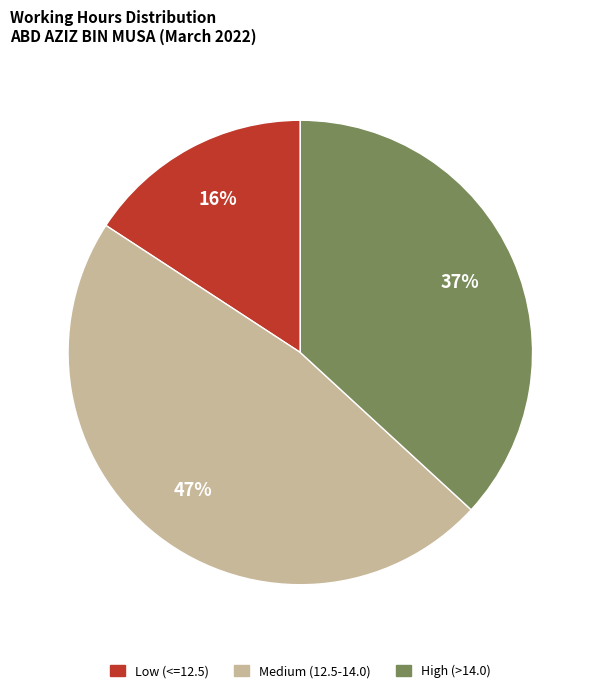

Which has a higher value, Low (<=12.5) or Medium (12.5-14.0)?

Medium (12.5-14.0)